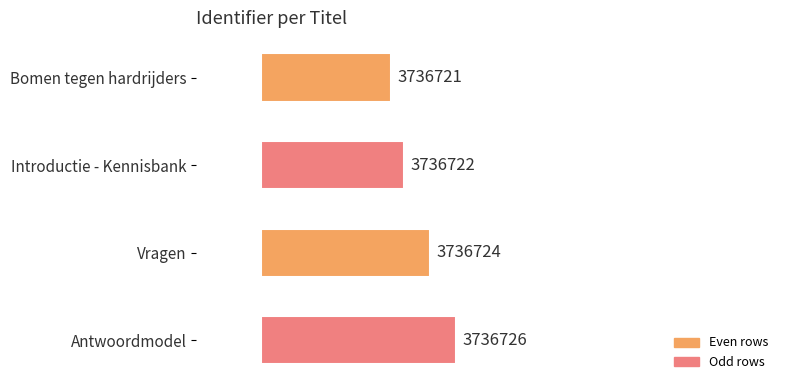

Does the chart contain any negative values?

No